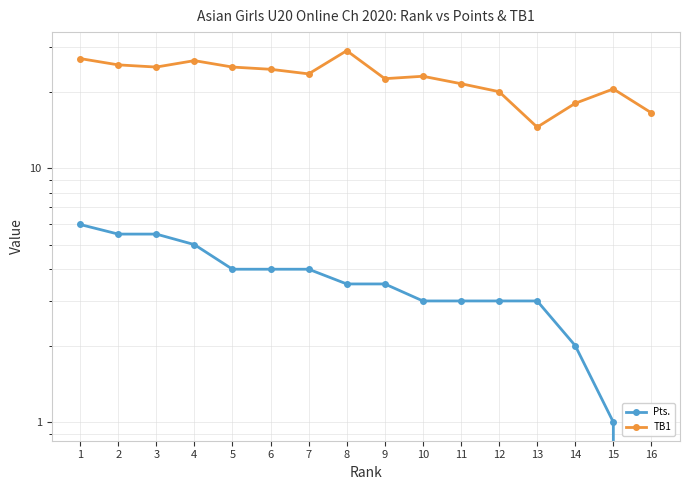

Which series has the widest spread of values?

TB1